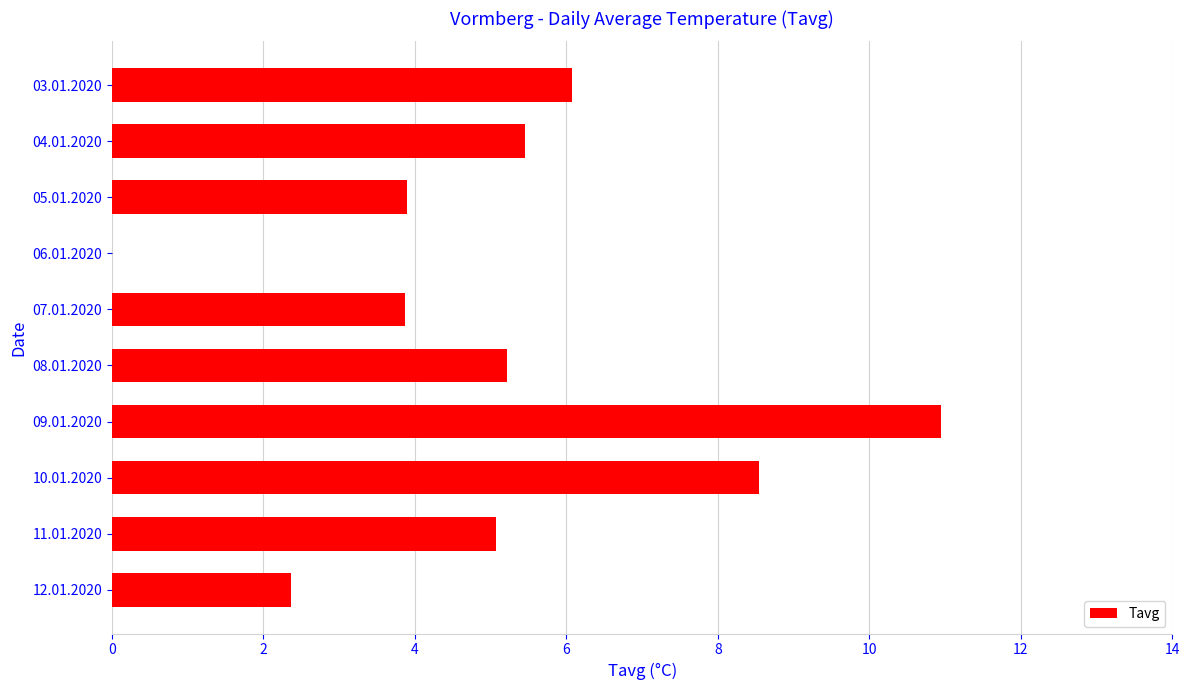

Are the bars horizontal?

Yes